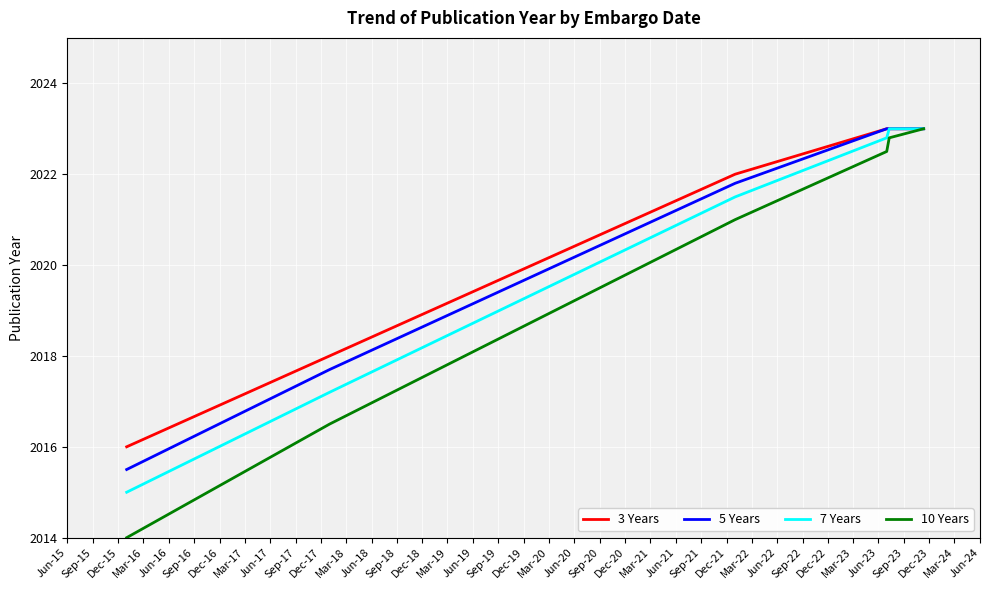

What is the smallest value displayed?

2014.0